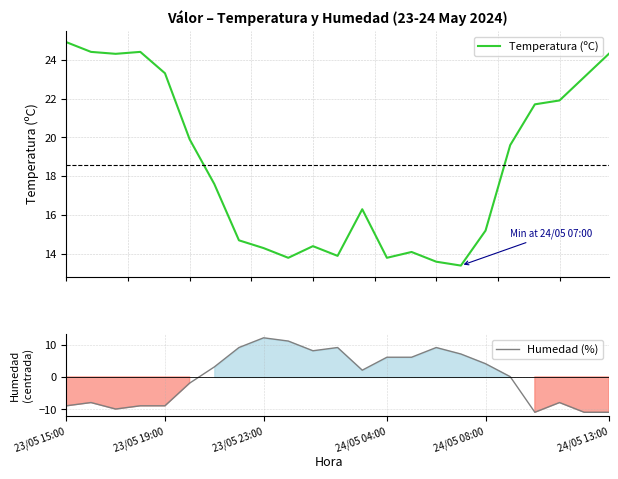

What is the maximum value for Temperatura (ºC)?

24.9